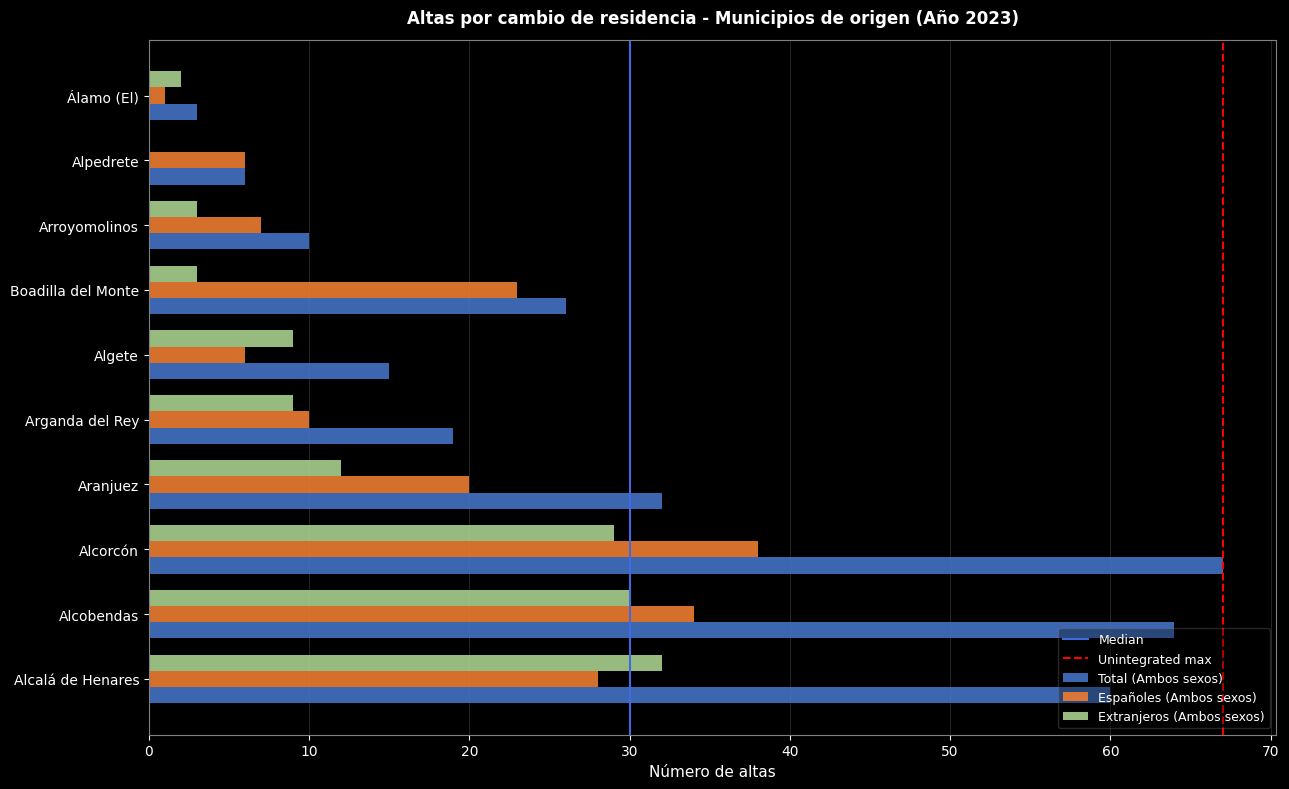

Which category has the highest value across all series?

Alcorcón